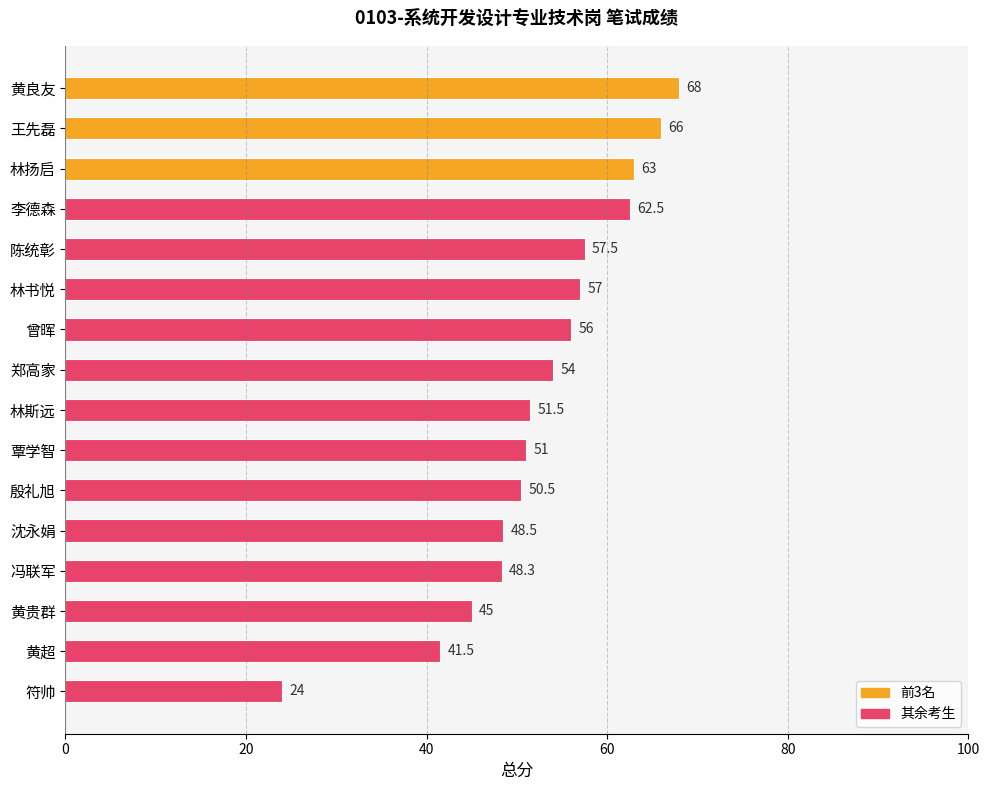

Reading top to bottom, what are all the values shown in this chart?

黄良友=68.0	王先磊=66.0	林扬启=63.0	李德森=62.5	陈统彰=57.5	林书悦=57.0	曾晖=56.0	郑高家=54.0	林斯远=51.5	覃学智=51.0	殷礼旭=50.5	沈永娟=48.5	冯联军=48.3	黄贵群=45.0	黄超=41.5	符帅=24.0